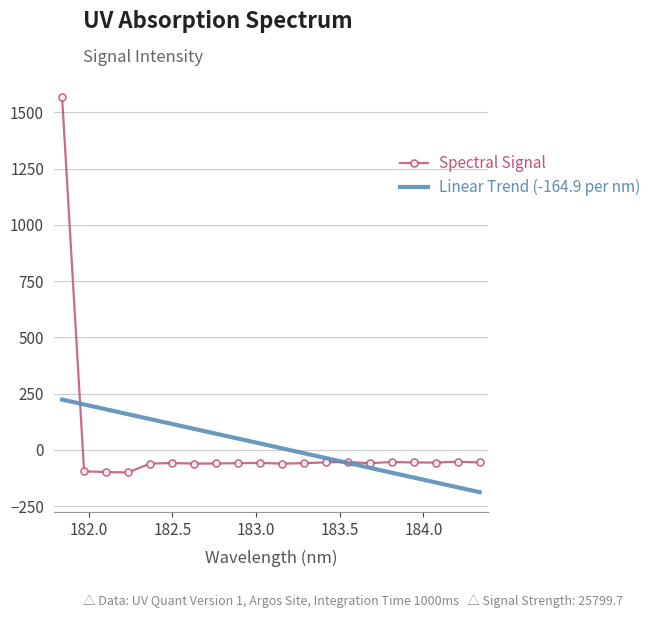

Which series has the widest spread of values?

Spectral Signal